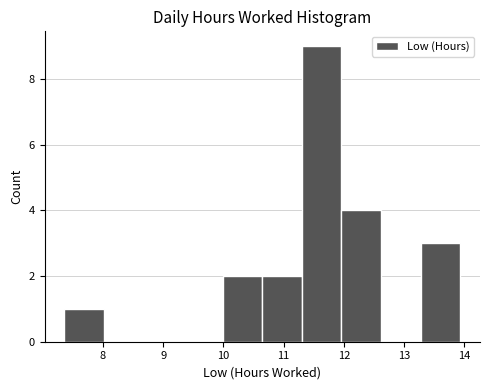

How tall is the bar that spans 11.3 to 12.0 on the x-axis? Neither the bar edges nor the heights are printed on the chart, so give them approximately, as read against the axes.

9